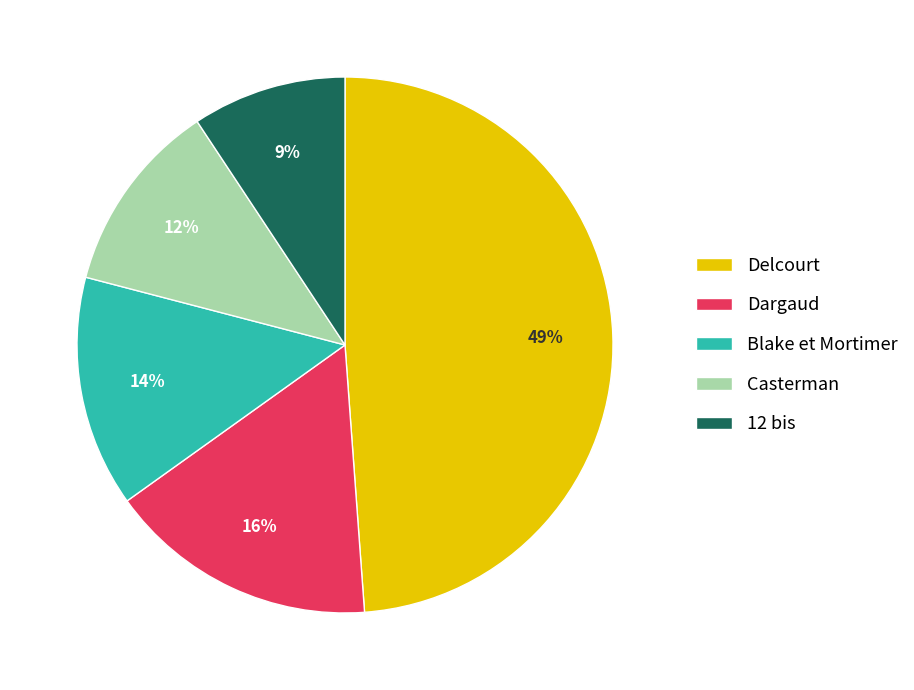

To the nearest percent, what is the difference between the largest and smallest slice percentages?

40%